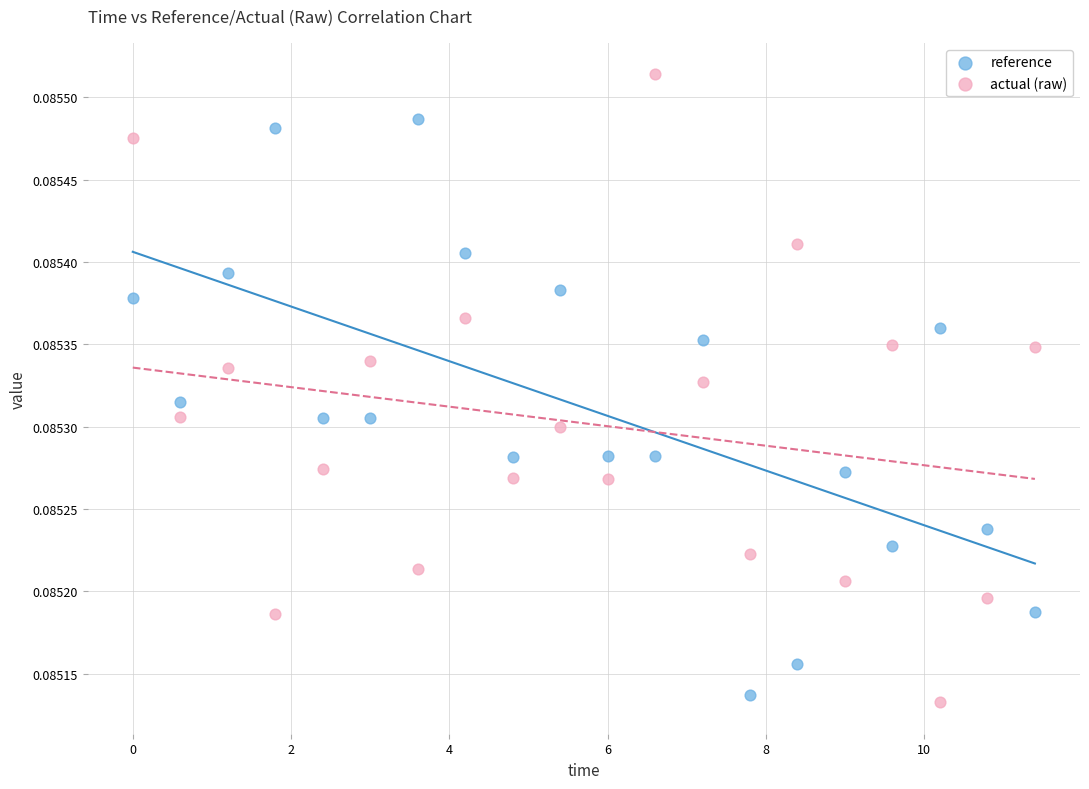

Which series contains the highest Y value?

actual (raw)